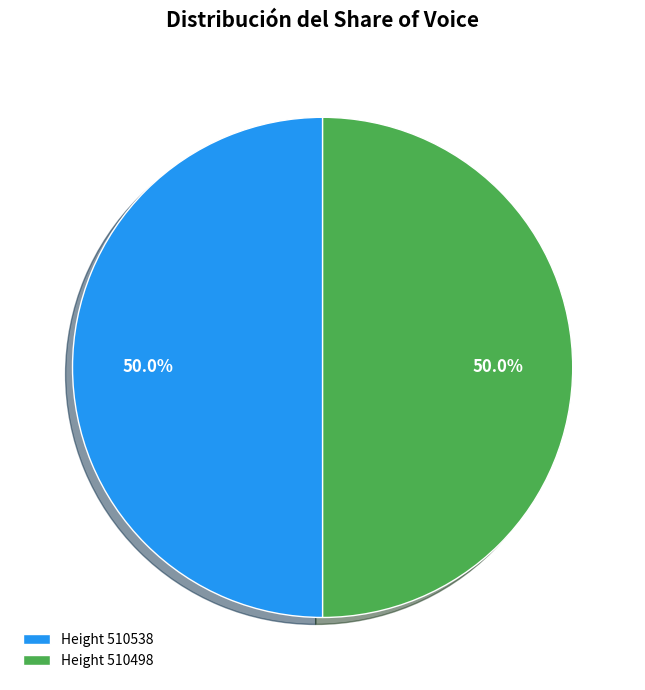

Approximately how many times larger is the value at Height 510498 compared to Height 510538?

1.0